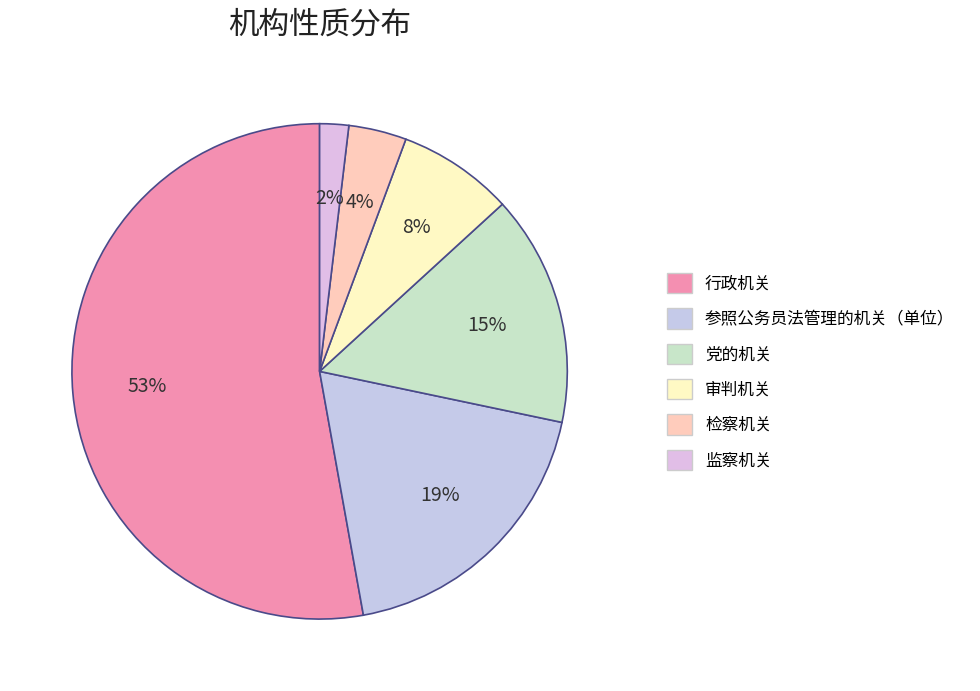

How many segments does this pie chart have?

6